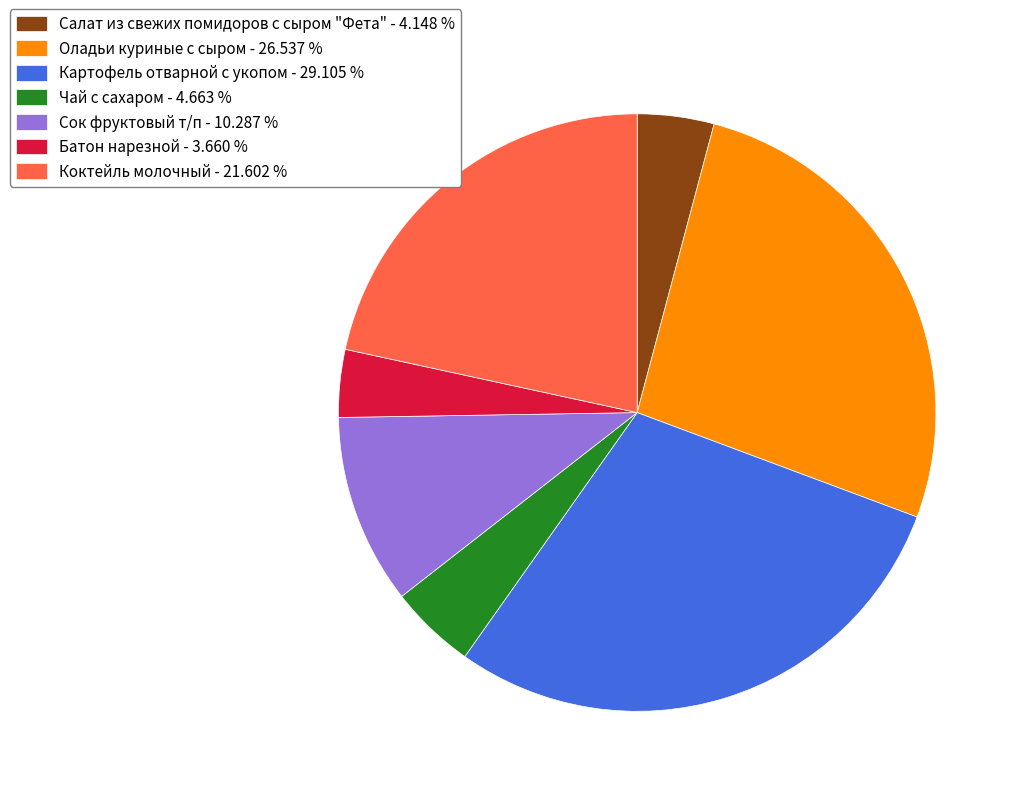

Which has a higher value, Оладьи куриные с сыром - 26.537 % or Коктейль молочный - 21.602 %?

Оладьи куриные с сыром - 26.537 %